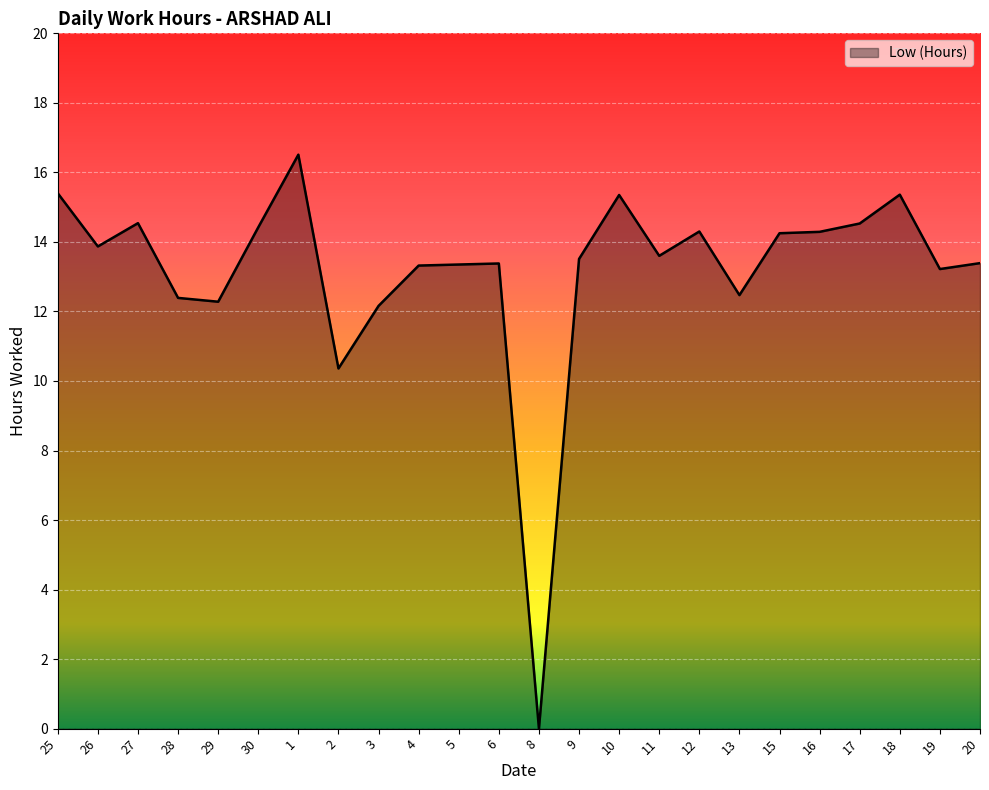

What is the difference between the maximum and minimum values?

16.5